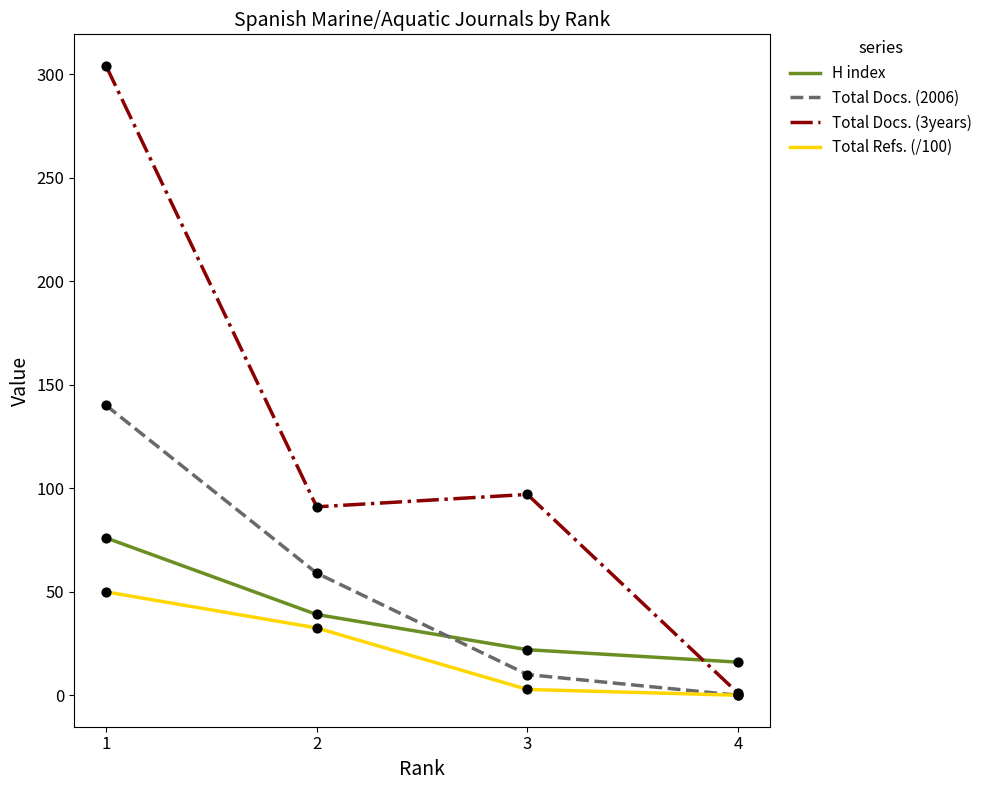

What are all the series names shown in the legend?

H index, Total Docs. (2006), Total Docs. (3years), Total Refs. (/100)